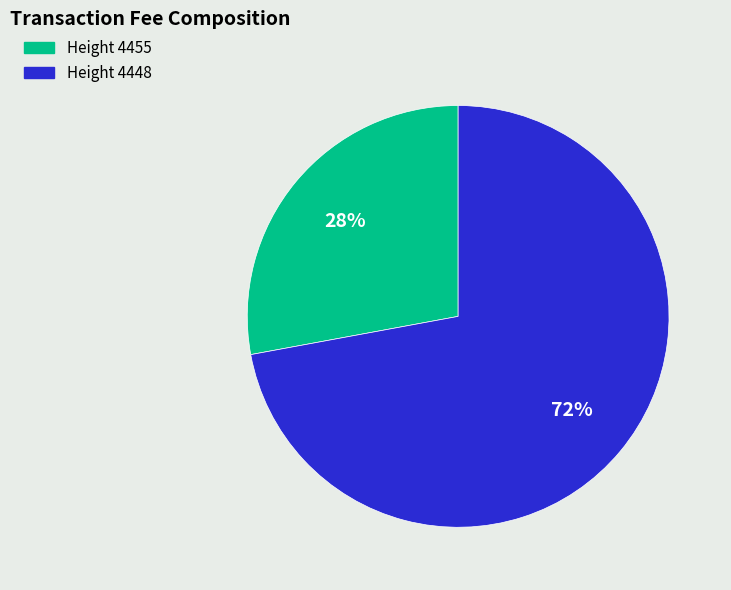

To the nearest percent, what is the difference between the largest and smallest slice percentages?

44%